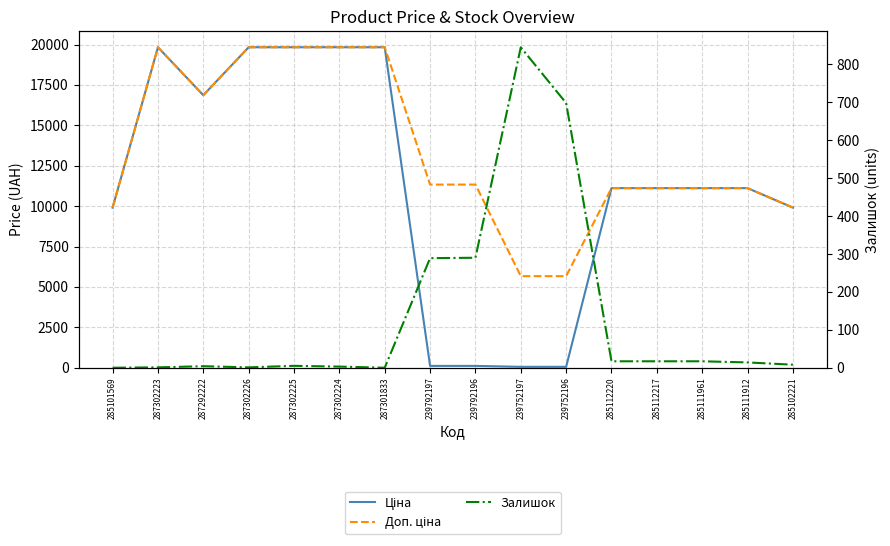

True or false: Доп. ціна and Залишок intersect in this chart.

False